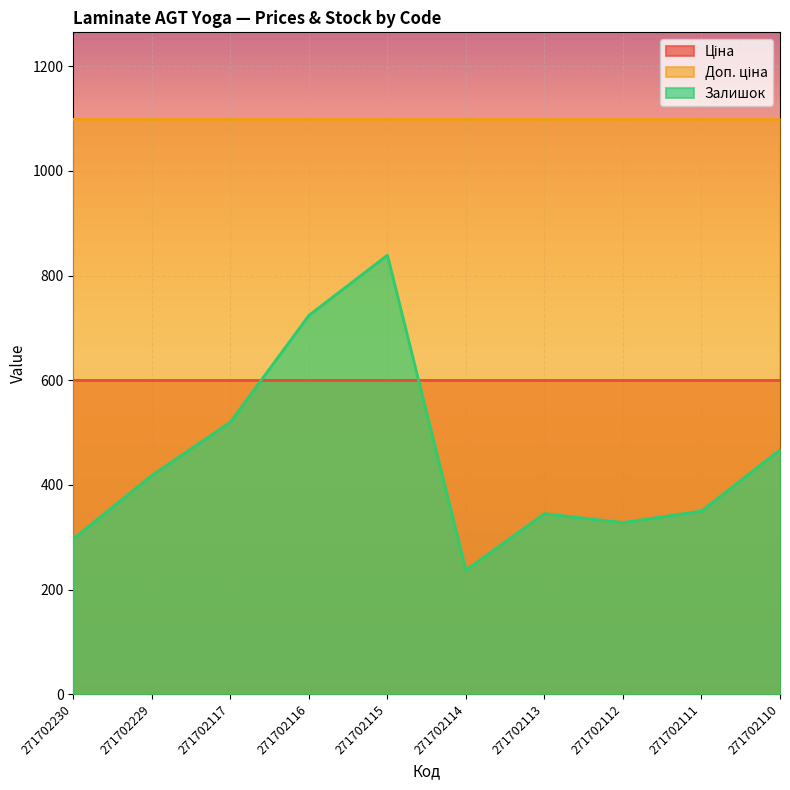

At how many categories does at least one series exceed 946?

10